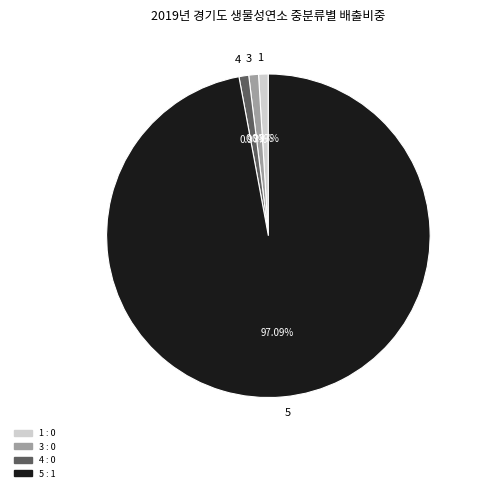

Does 4 account for over 50% of the chart?

No